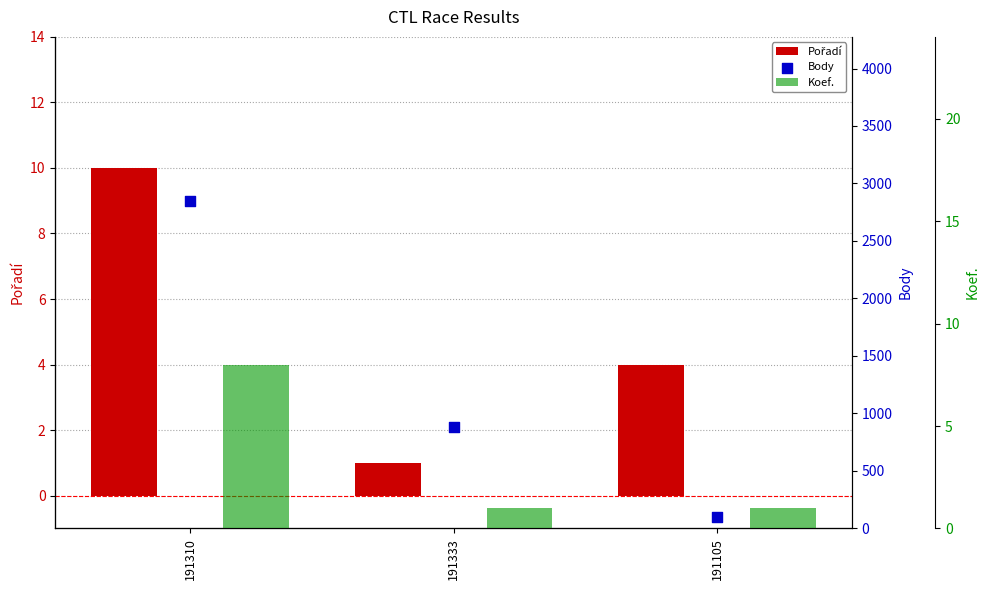

Which series has the largest total across all categories?

Body